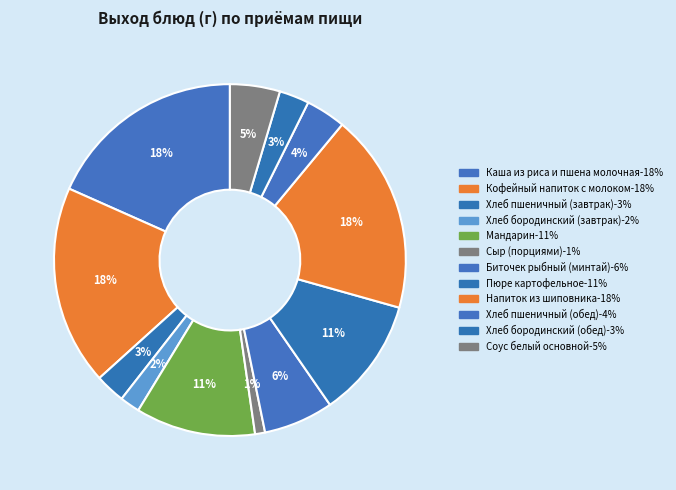

Which has a higher value, Соус белый основной or Сыр (порциями)?

Соус белый основной